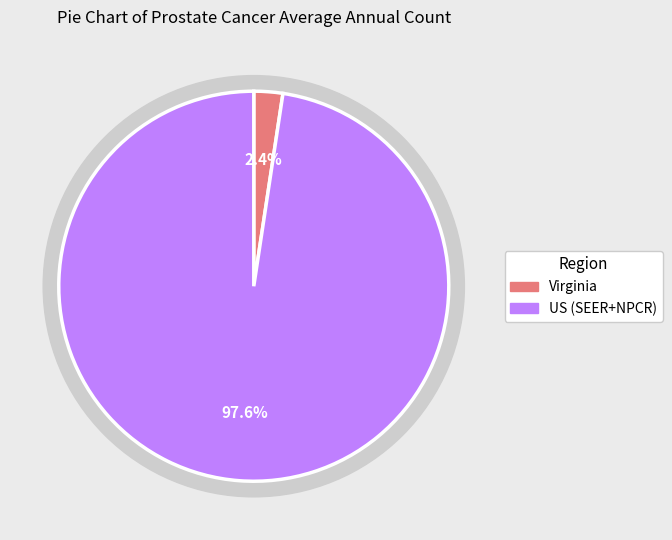

Which category has the smallest portion of the pie?

Virginia